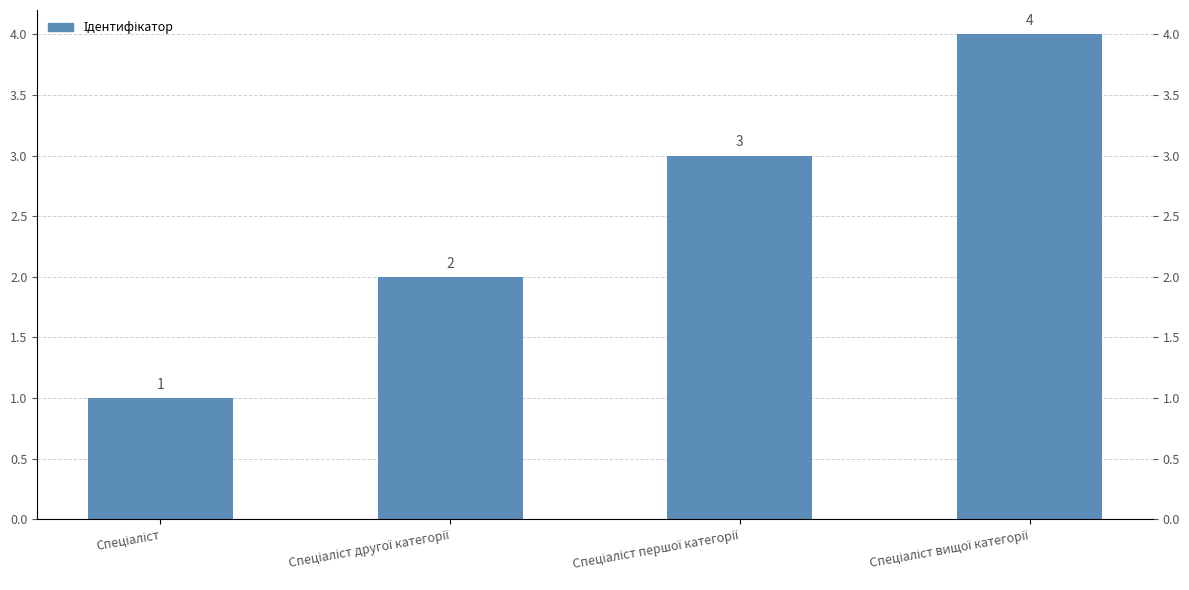

List the labels in order of value, smallest first.

Спеціаліст, Спеціаліст другої категорії, Спеціаліст першої категорії, Спеціаліст вищої категорії